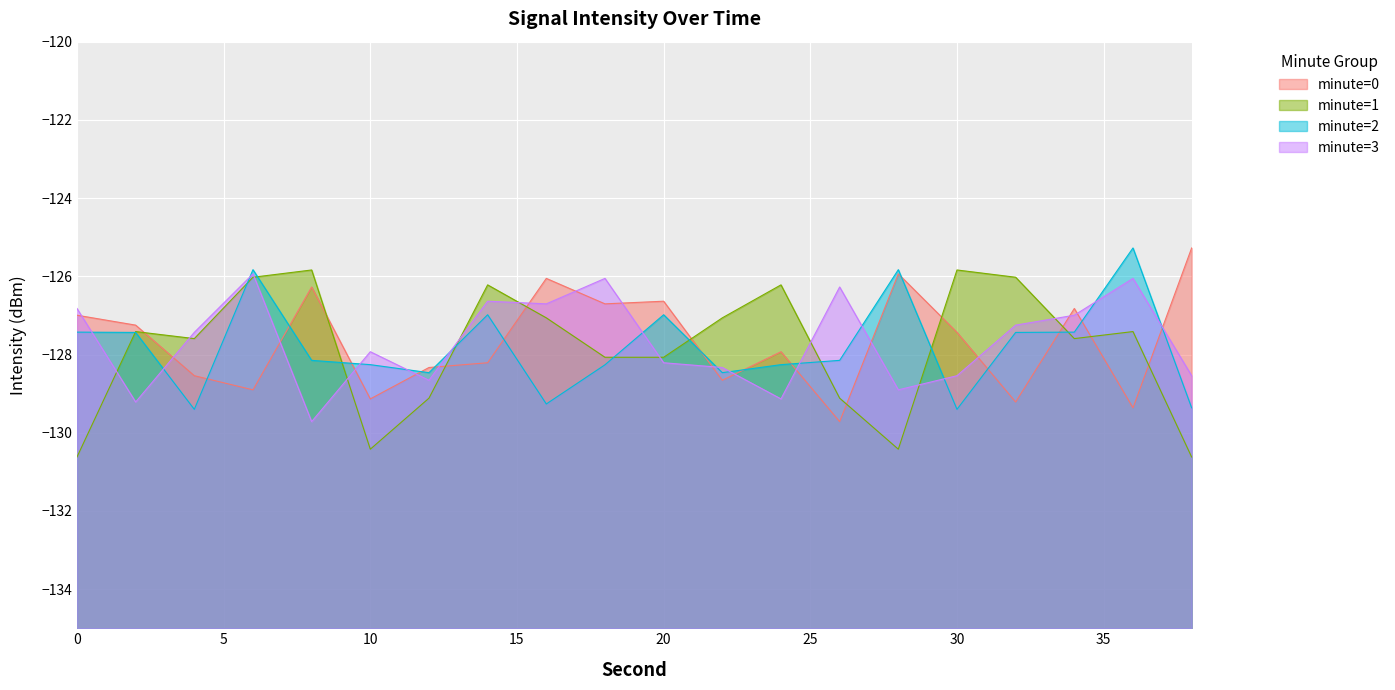

How many data points does each series have?

20